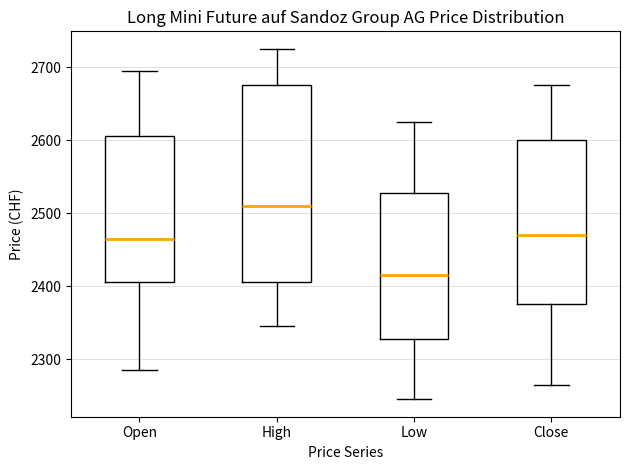

Reading left to right, transcribe this box plot: for each box, give where its median line is, the range the box spans, and where its two whiskers end, as read against the y-axis. The values are not printed on the chart, so give them approximately, as read against the axis.

Open: median 2470, box 2410 to 2610, whiskers 2290 to 2700
High: median 2510, box 2410 to 2680, whiskers 2350 to 2730
Low: median 2420, box 2330 to 2530, whiskers 2250 to 2630
Close: median 2470, box 2380 to 2600, whiskers 2270 to 2680